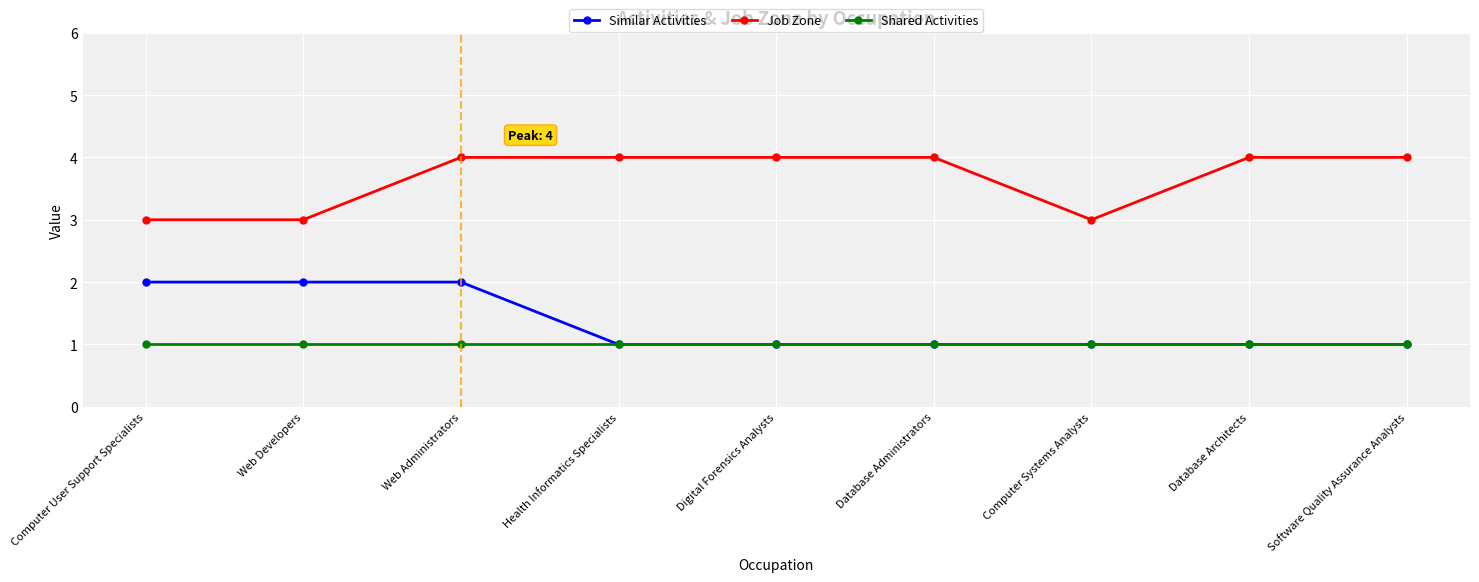

List the series in order of their peak value, lowest first.

Shared Activities, Similar Activities, Job Zone